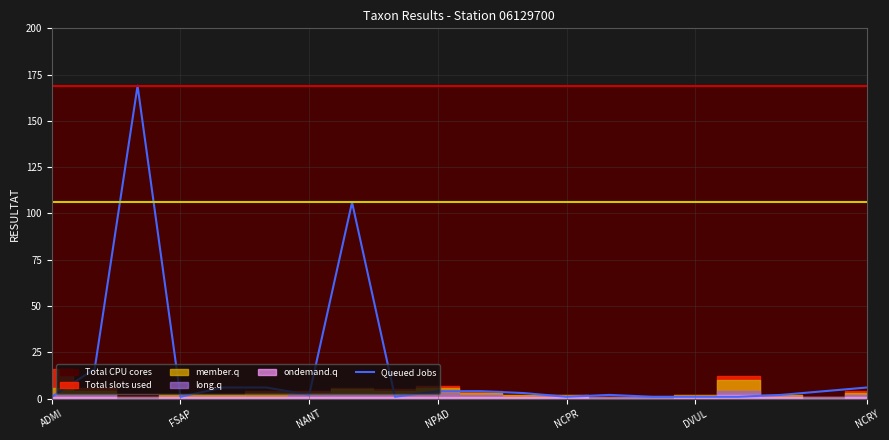

Reading left to right, list all the values displayed in this chart.

1	16	169	1	6	6	2	106	1	4	4	3	1	2	1	1	1	2	4	6